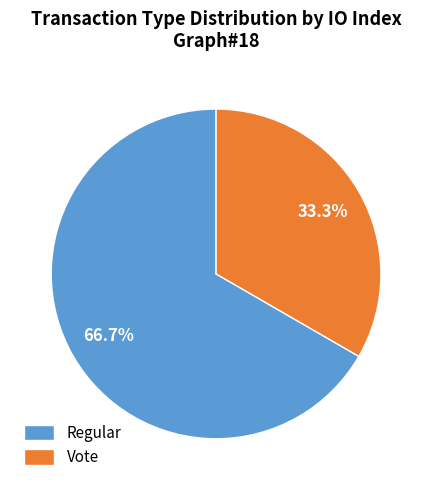

To the nearest percent, what is the combined percentage of Regular and Vote?

100%